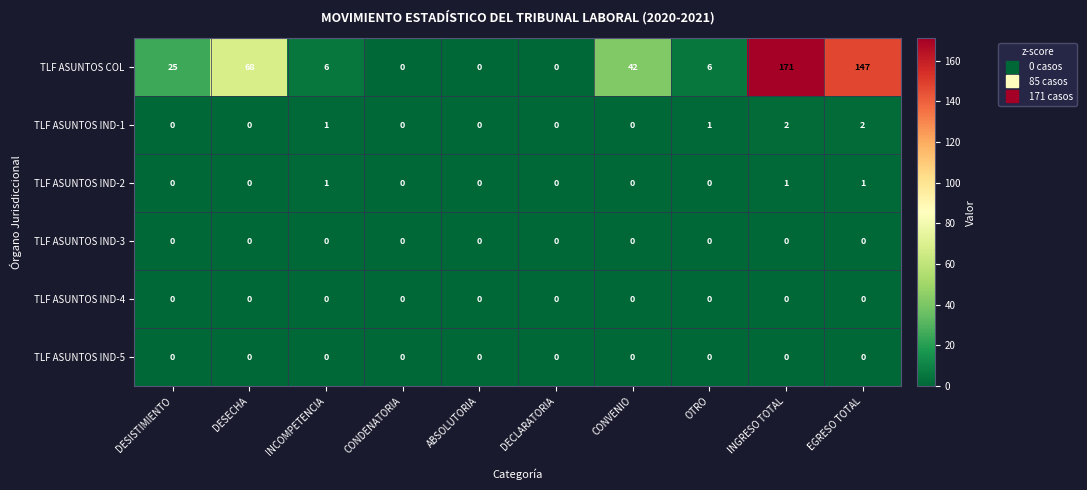

Which series changed the most between DECLARATORIA and OTRO?

TLF ASUNTOS COL